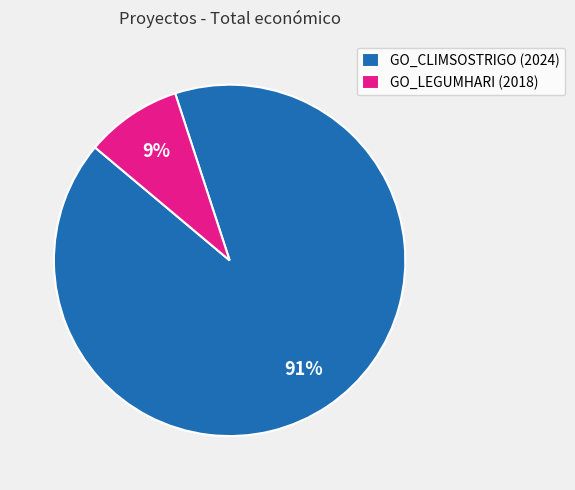

Which has a higher value, GO_LEGUMHARI (2018) or GO_CLIMSOSTRIGO (2024)?

GO_CLIMSOSTRIGO (2024)